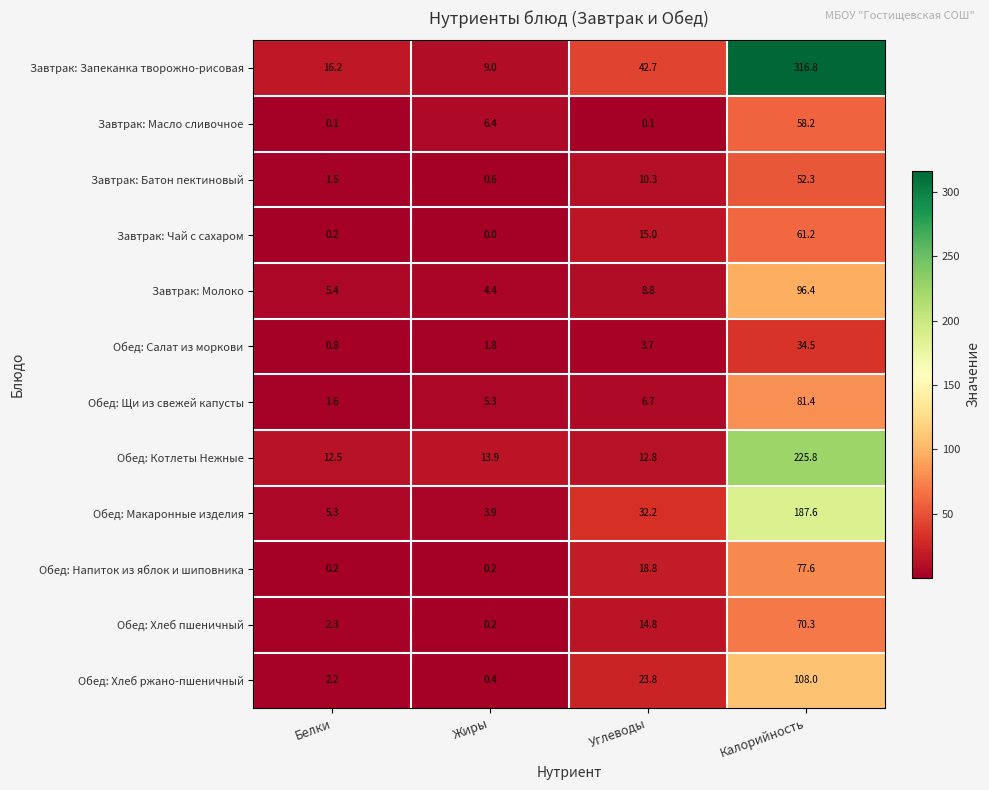

Which category has the highest value across all series?

Калорийность